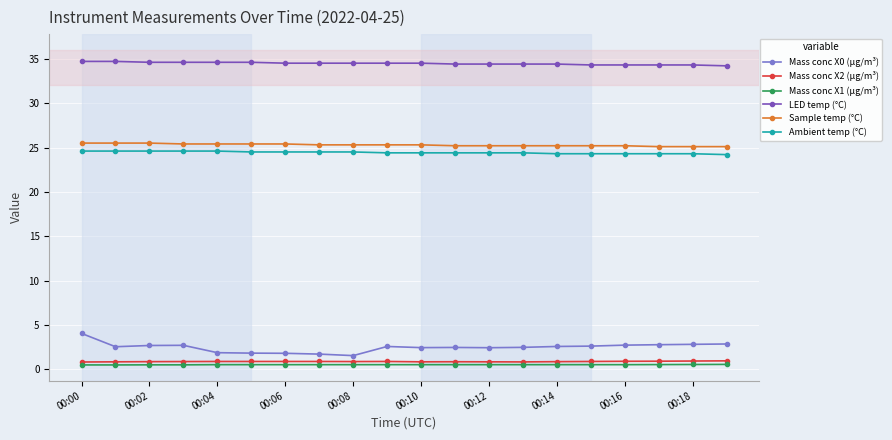

True or false: Mass conc X0 (μg/m³) and Sample temp (°C) intersect in this chart.

False